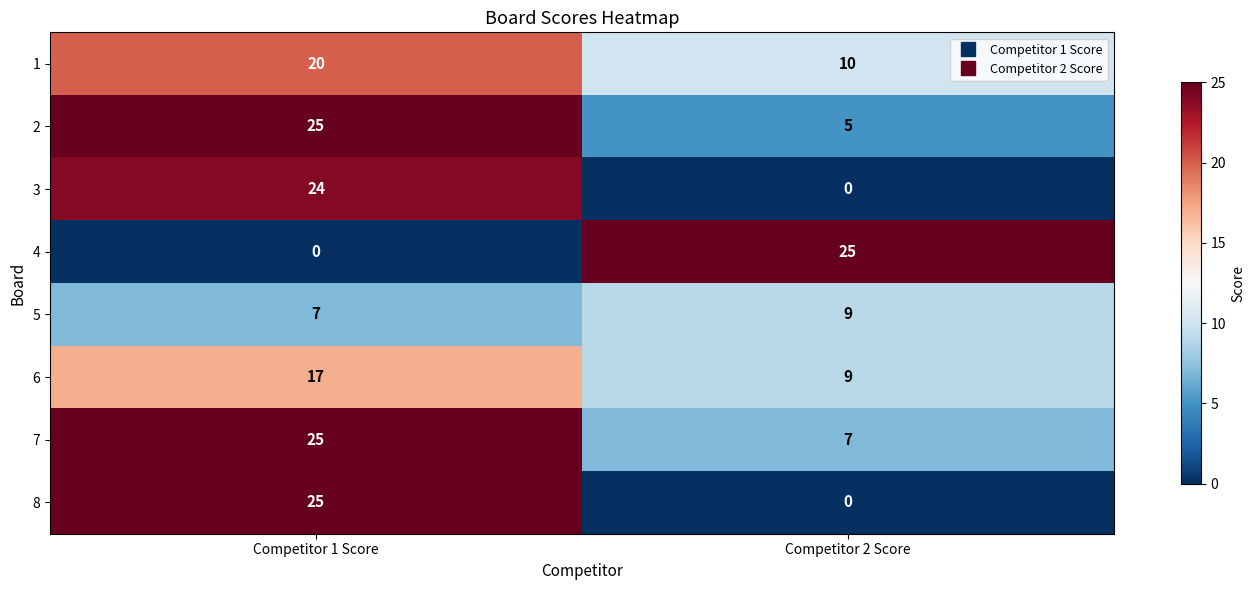

Is it true that 7 equals 7 at Competitor 2 Score?

True